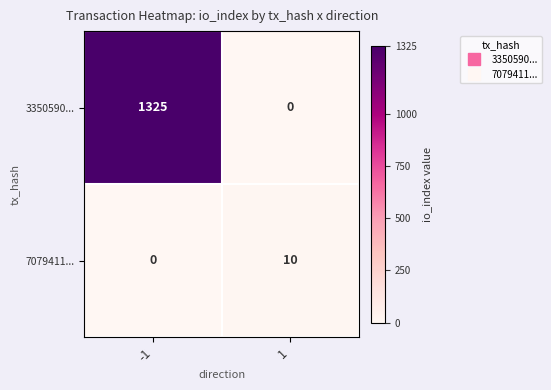

What is the total value across all series at -1?

1325